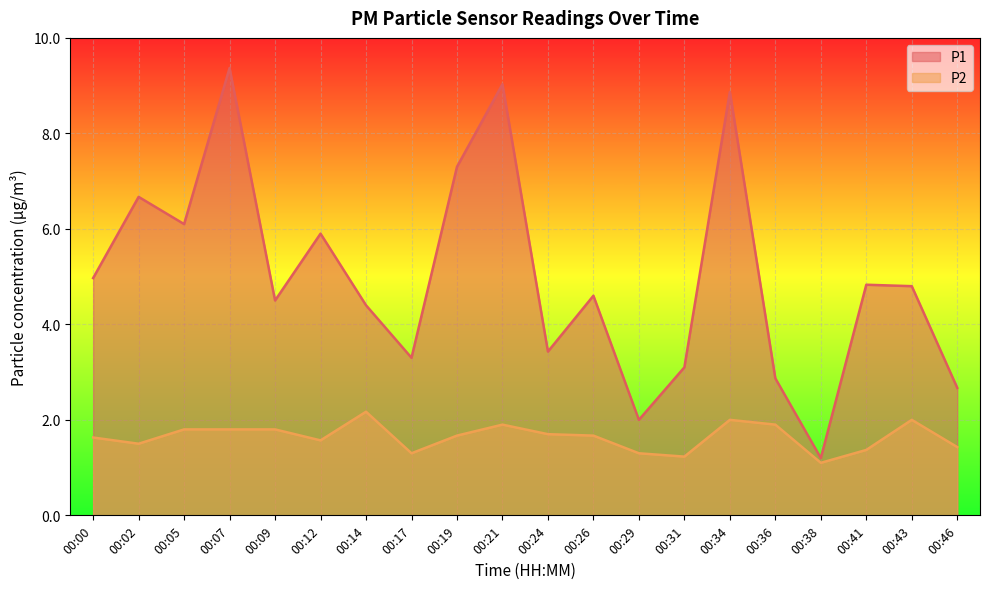

Rank the series by their maximum value, from lowest to highest.

P2, P1